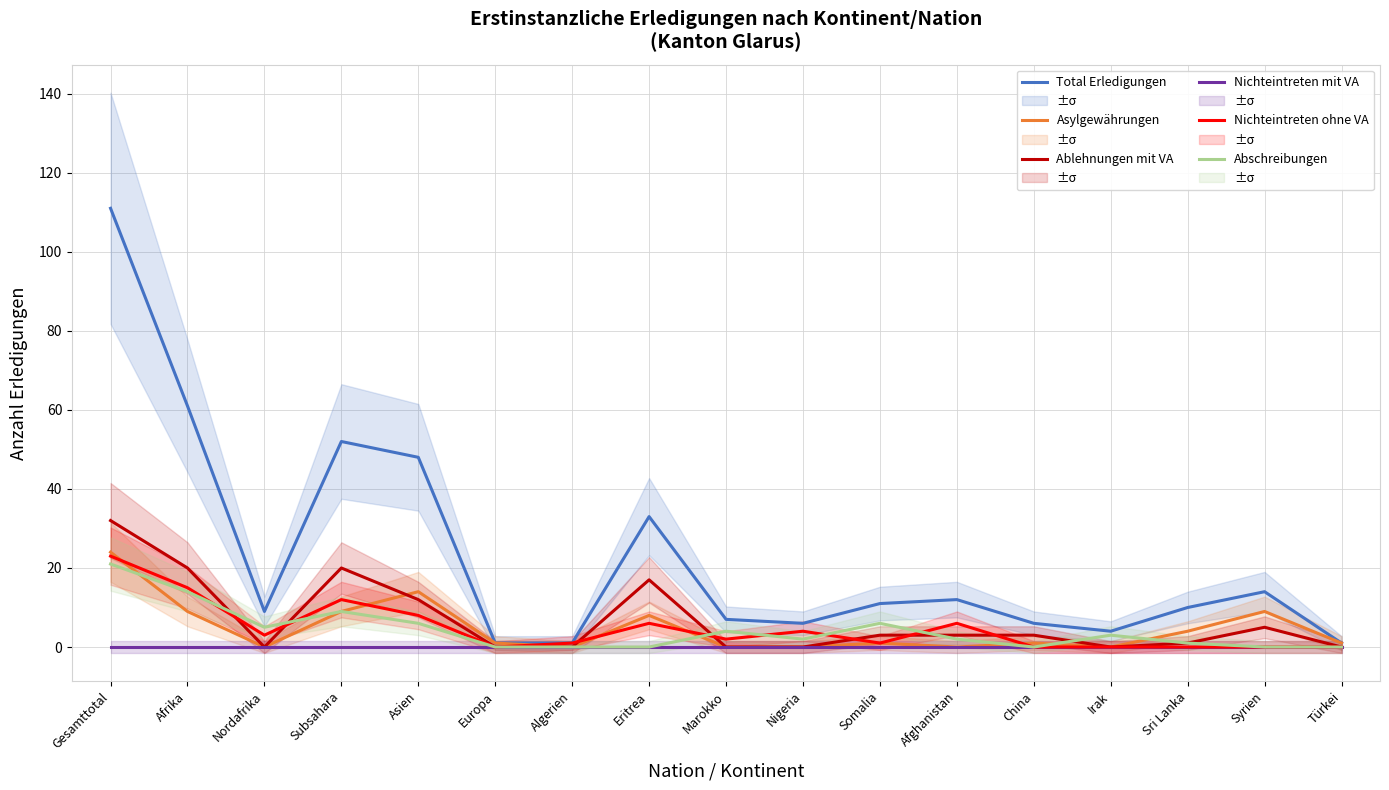

What are all the series names shown in the legend?

Total Erledigungen, Asylgewährungen, Ablehnungen mit VA, Nichteintreten mit VA, Nichteintreten ohne VA, Abschreibungen